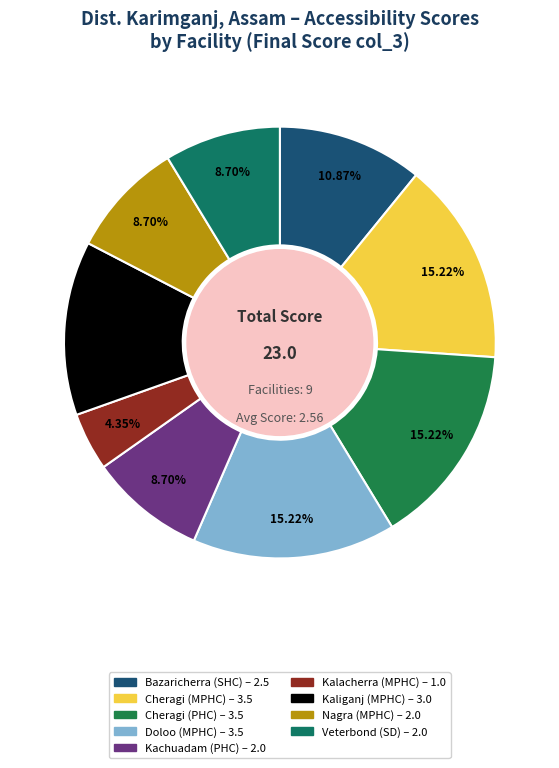

To the nearest percent, what percentage of the pie is Kaliganj (MPHC)?

13%